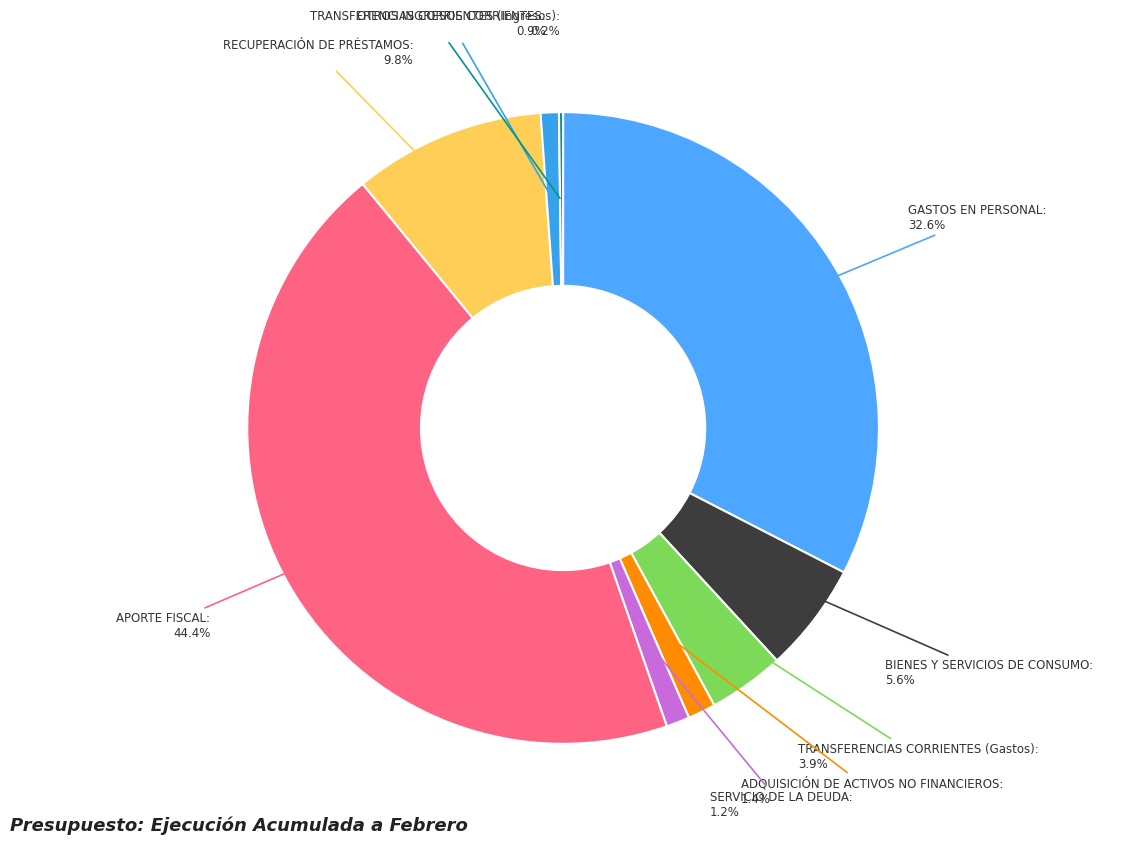

To the nearest percent, what percentage of the pie is SERVICIO DE LA DEUDA?

1%